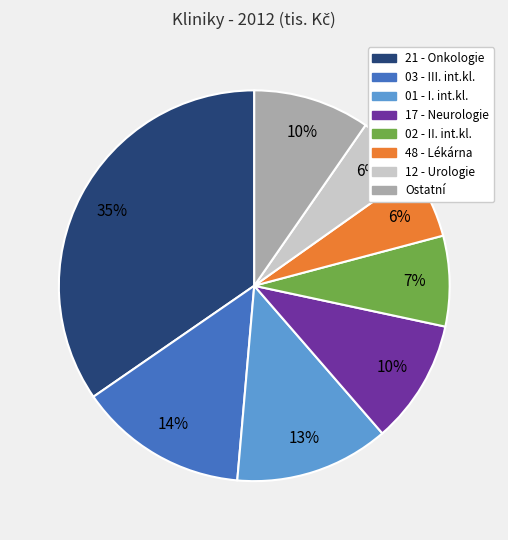

Is there a majority slice in this chart?

No